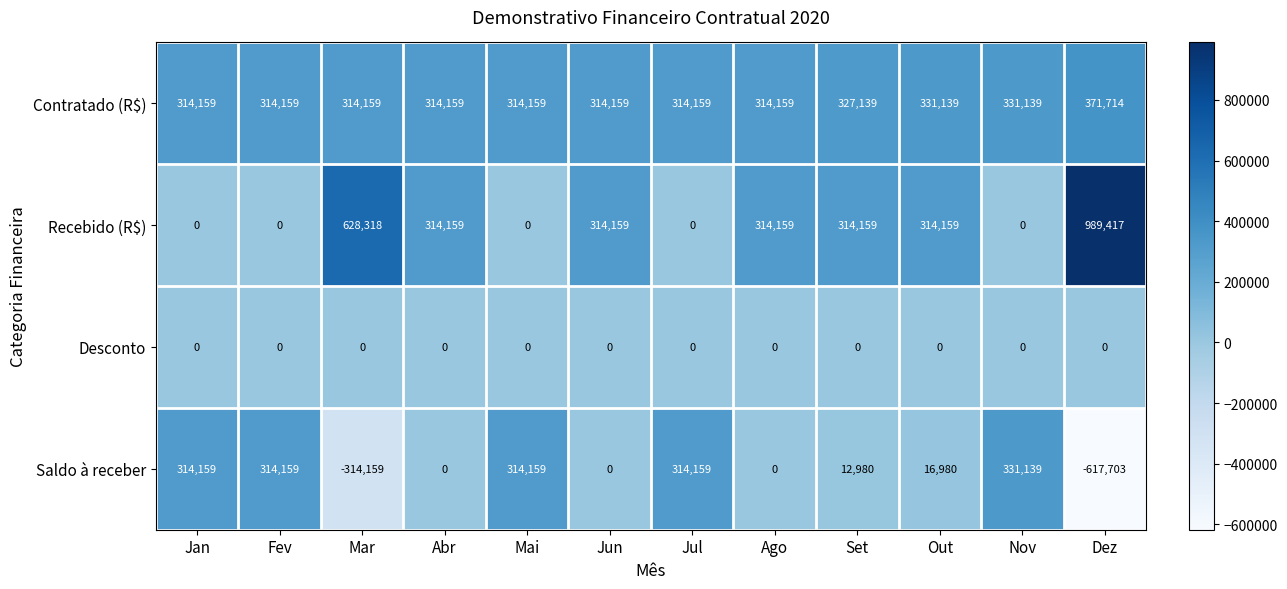

What is the difference between the Saldo à receber values at Out and Jan?

297179